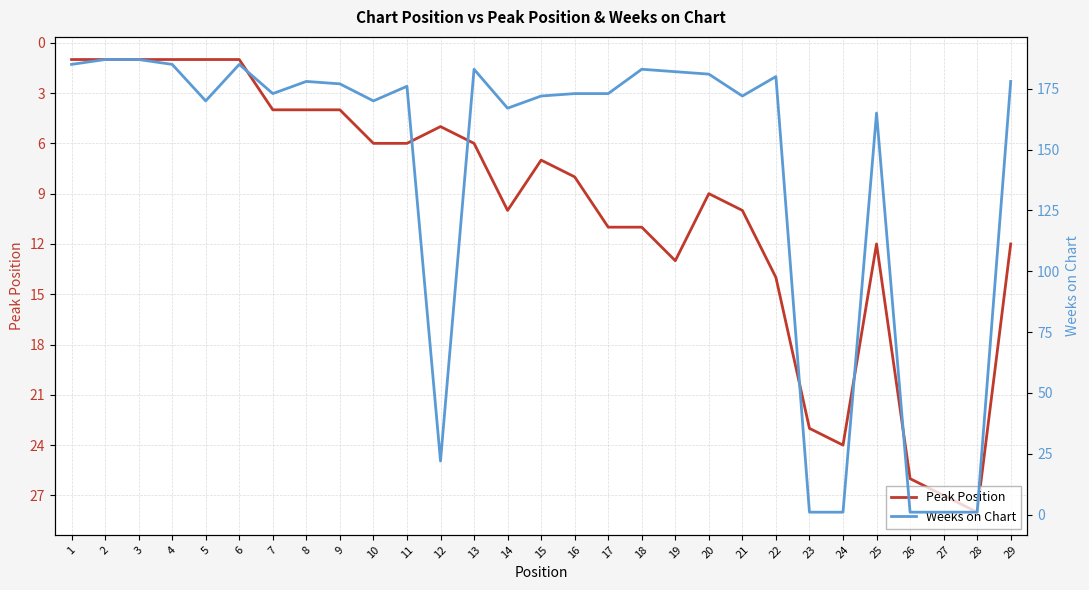

List the labels in order of Weeks on Chart value, smallest first.

23, 24, 26, 27, 28, 12, 25, 14, 5, 10, 15, 21, 7, 16, 17, 11, 9, 8, 29, 22, 20, 19, 13, 18, 1, 4, 6, 2, 3